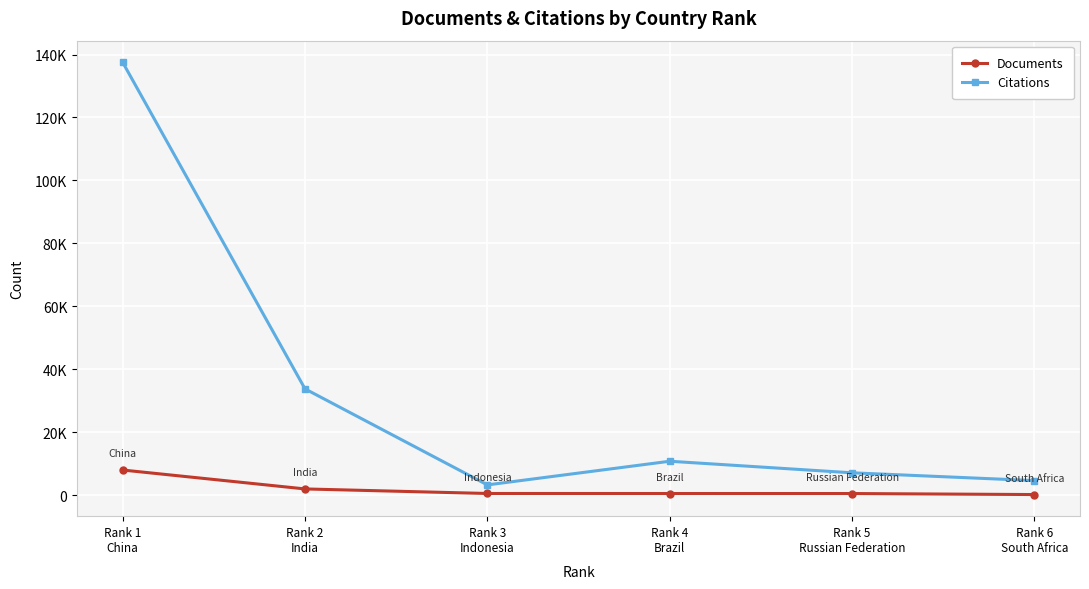

What is the difference between the maximum and minimum values in the Documents series?

7793